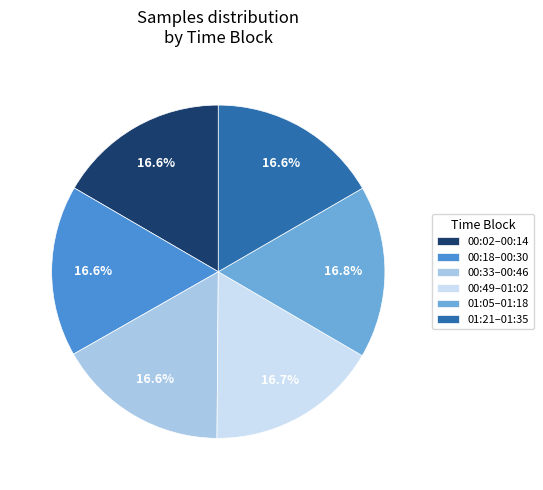

Is there any slice that represents more than half of the pie?

No